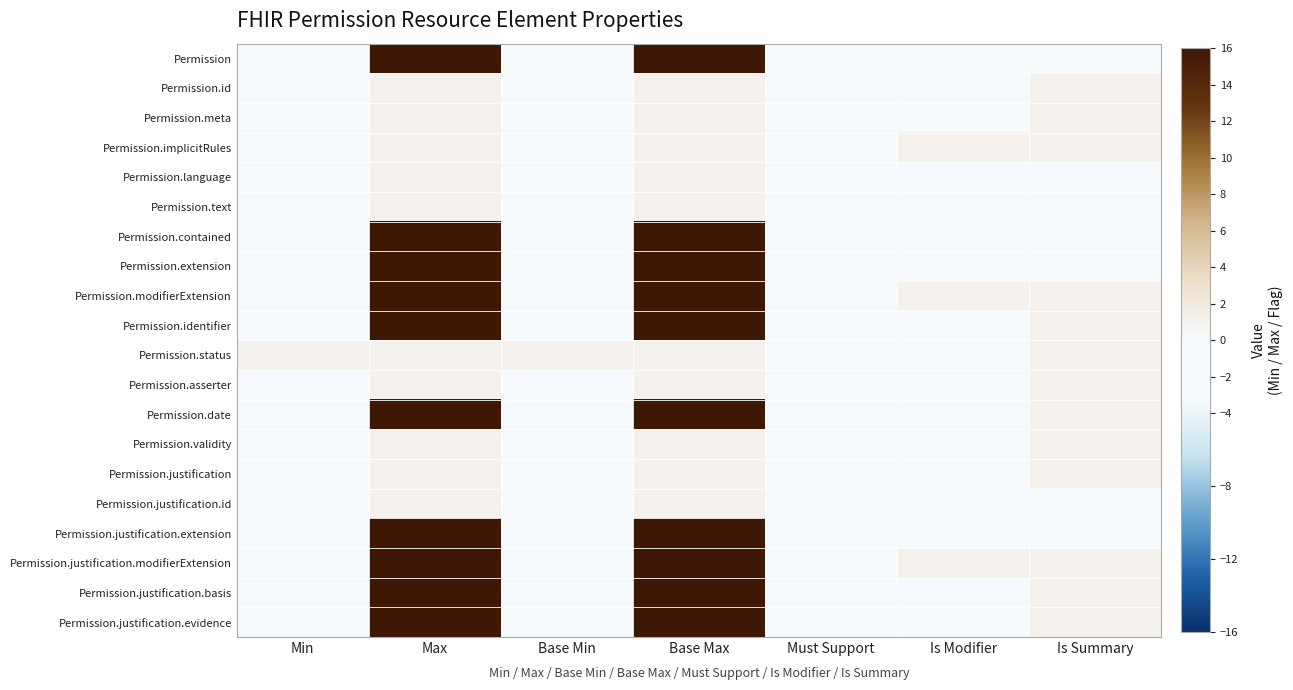

List the series in order of their peak value, lowest first.

Permission.id, Permission.meta, Permission.implicitRules, Permission.language, Permission.text, Permission.status, Permission.asserter, Permission.validity, Permission.justification, Permission.justification.id, Permission, Permission.contained, Permission.extension, Permission.modifierExtension, Permission.identifier, Permission.date, Permission.justification.extension, Permission.justification.modifierExtension, Permission.justification.basis, Permission.justification.evidence